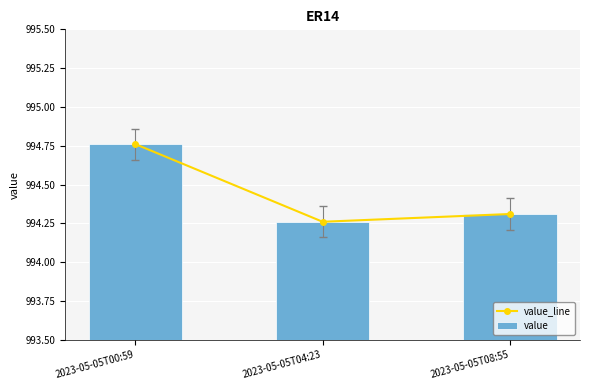

At which label does value reach its peak?

2023-05-05T00:59